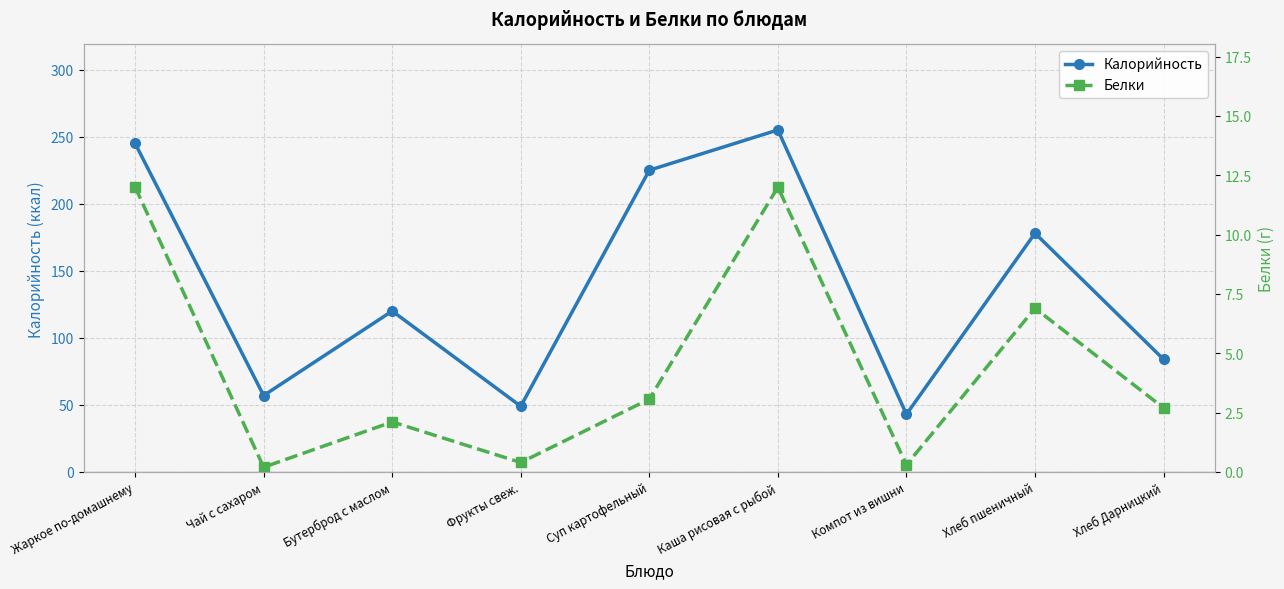

How many lines are shown in the chart?

2